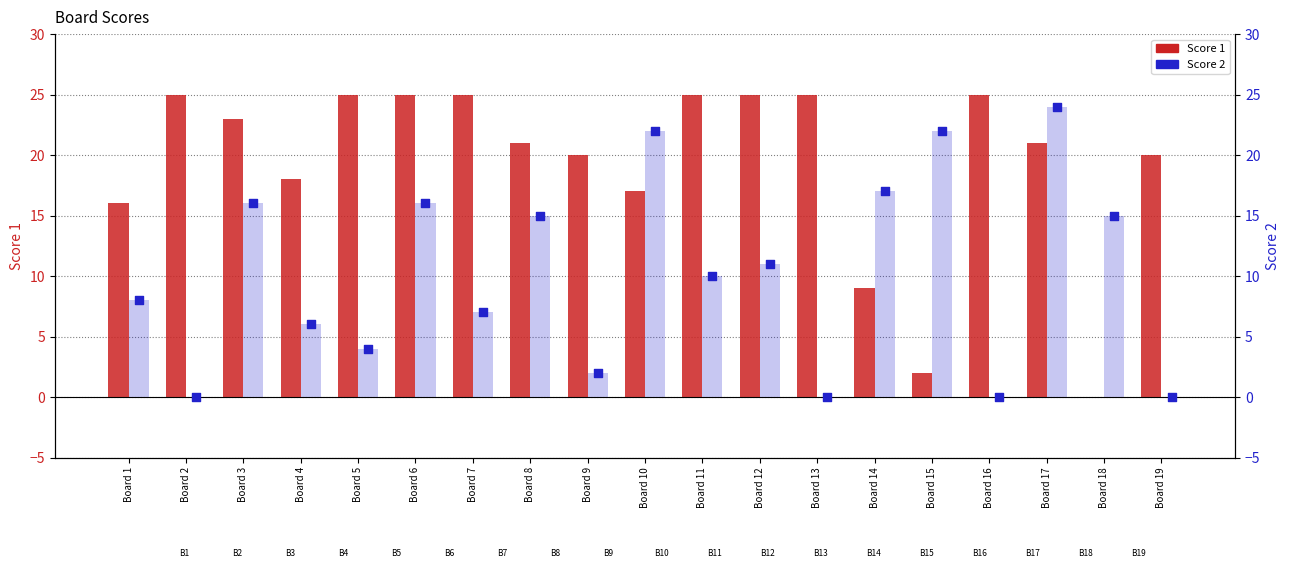

Which series has the largest Y range (max minus min)?

Score 1